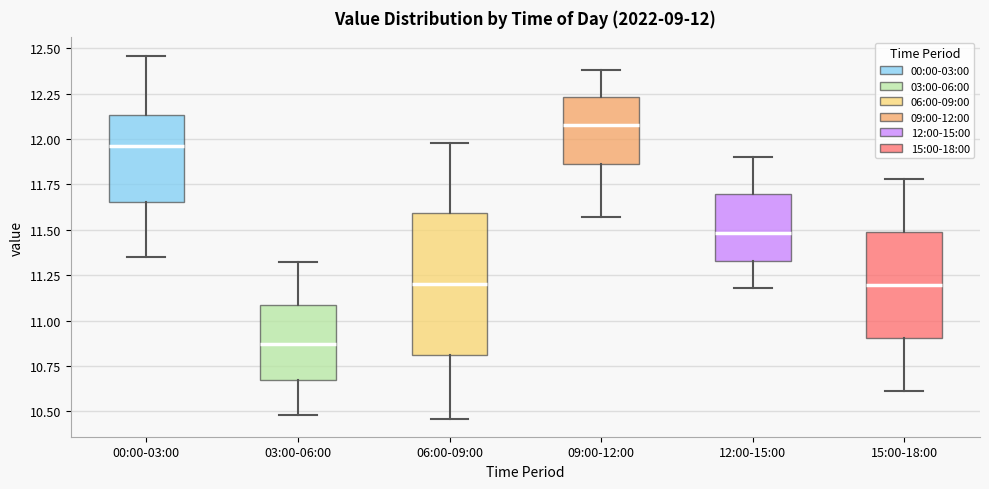

Which box is the tallest, from its lower edge to its upper edge?

06:00-09:00